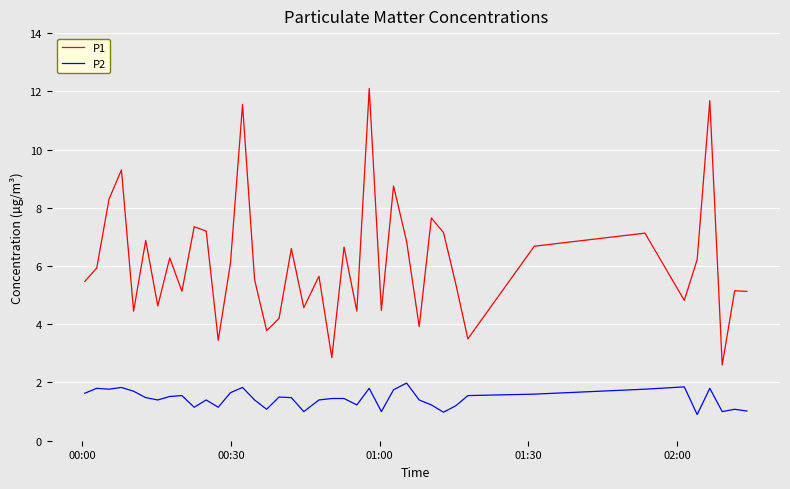

Which series has the widest spread of values?

P1